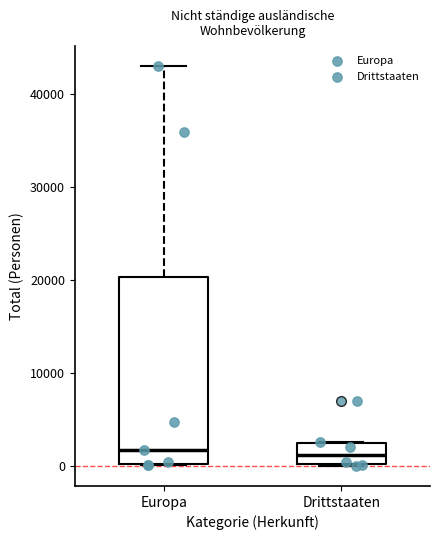

Where does the median line of the box for Drittstaaten sit on the y-axis? The values are not printed on the chart, so give them approximately, as read against the axis.

1000